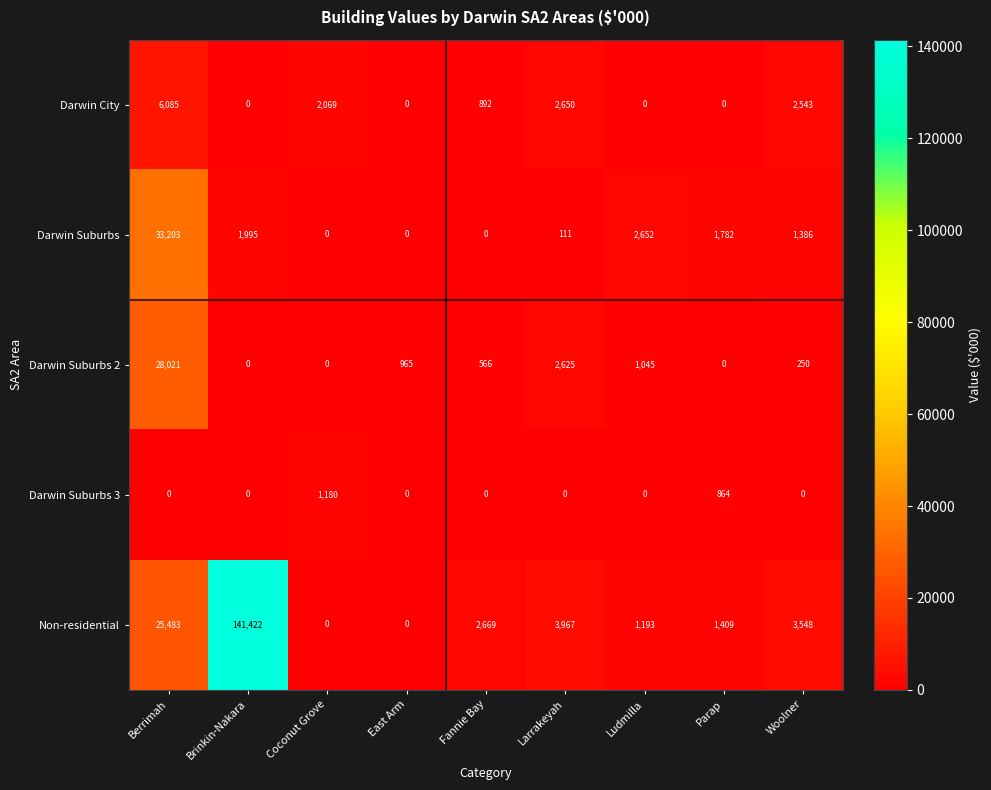

How many distinct data groups are displayed?

5